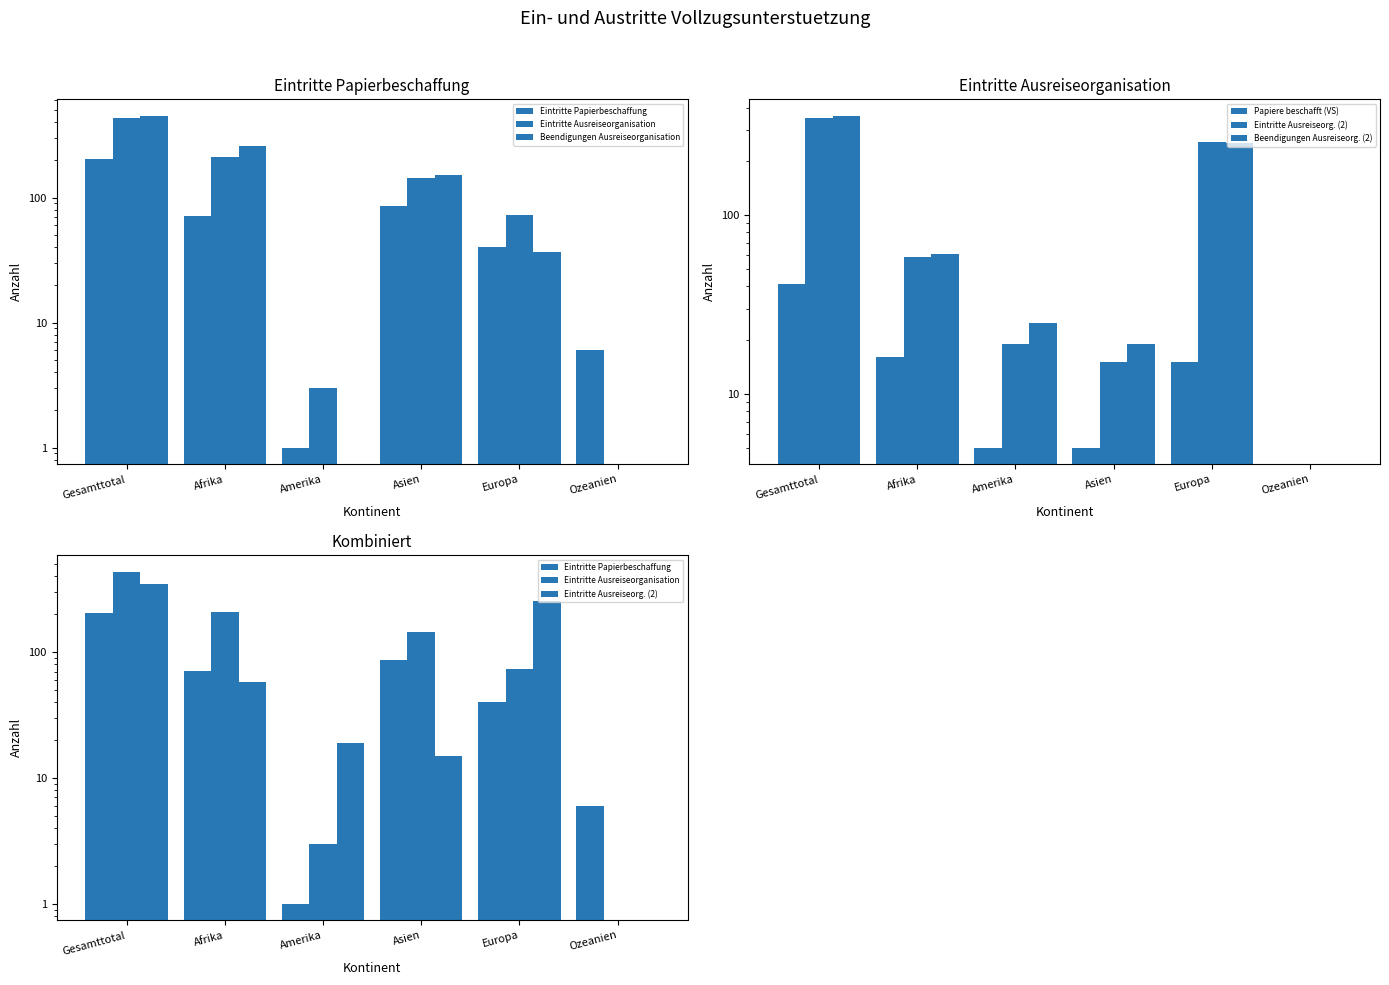

Reading left to right, transcribe all the data shown in this chart.

Eintritte Papierbeschaffung: 204	71	1	86	40	6
Eintritte Ausreiseorganisation: 434	210	3	144	73	0
Beendigungen Ausreiseorganisation: 451	258	0	152	37	0
Papiere beschafft (VS): 41	16	5	5	15	0
Eintritte Ausreiseorg. (2): 350	58	19	15	255	0
Beendigungen Ausreiseorg. (2): 359	61	25	19	252	0